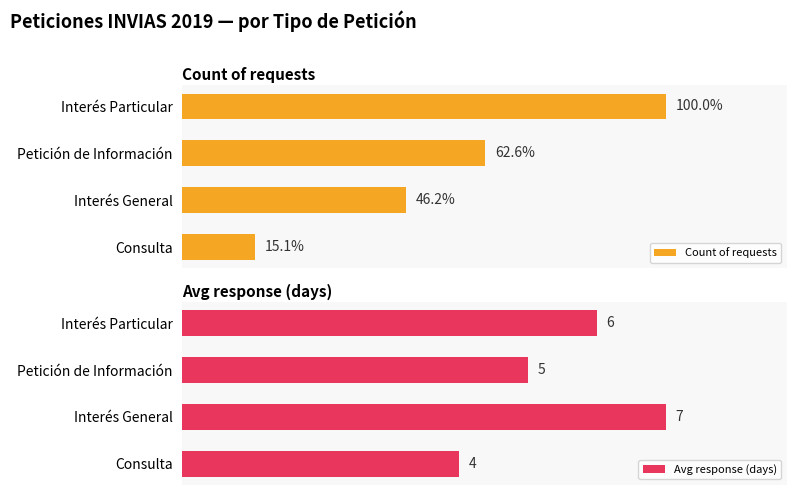

Rank the categories by Avg response (days) value from highest to lowest.

Interés General, Interés Particular, Petición de Información, Consulta